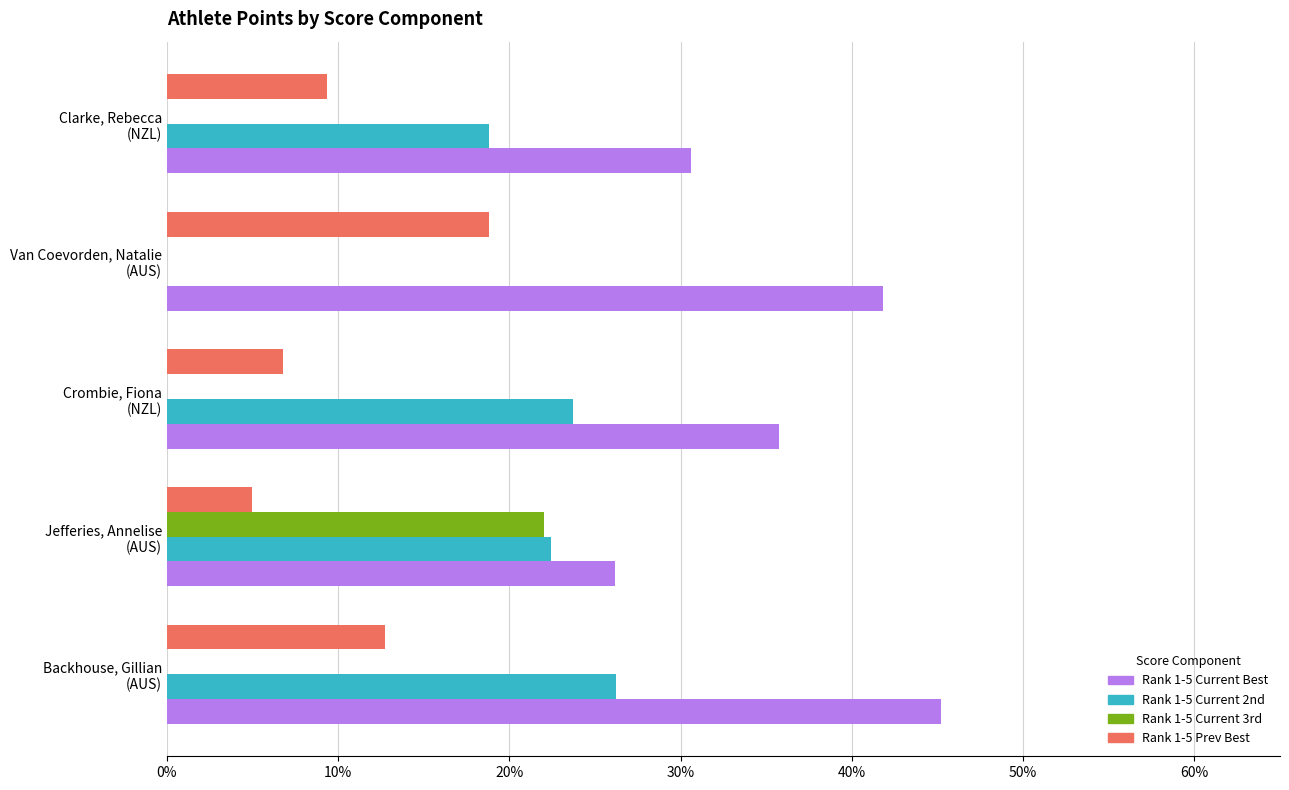

What are all the series names shown in the legend?

Rank 1-5 Current Best, Rank 1-5 Current 2nd, Rank 1-5 Current 3rd, Rank 1-5 Prev Best